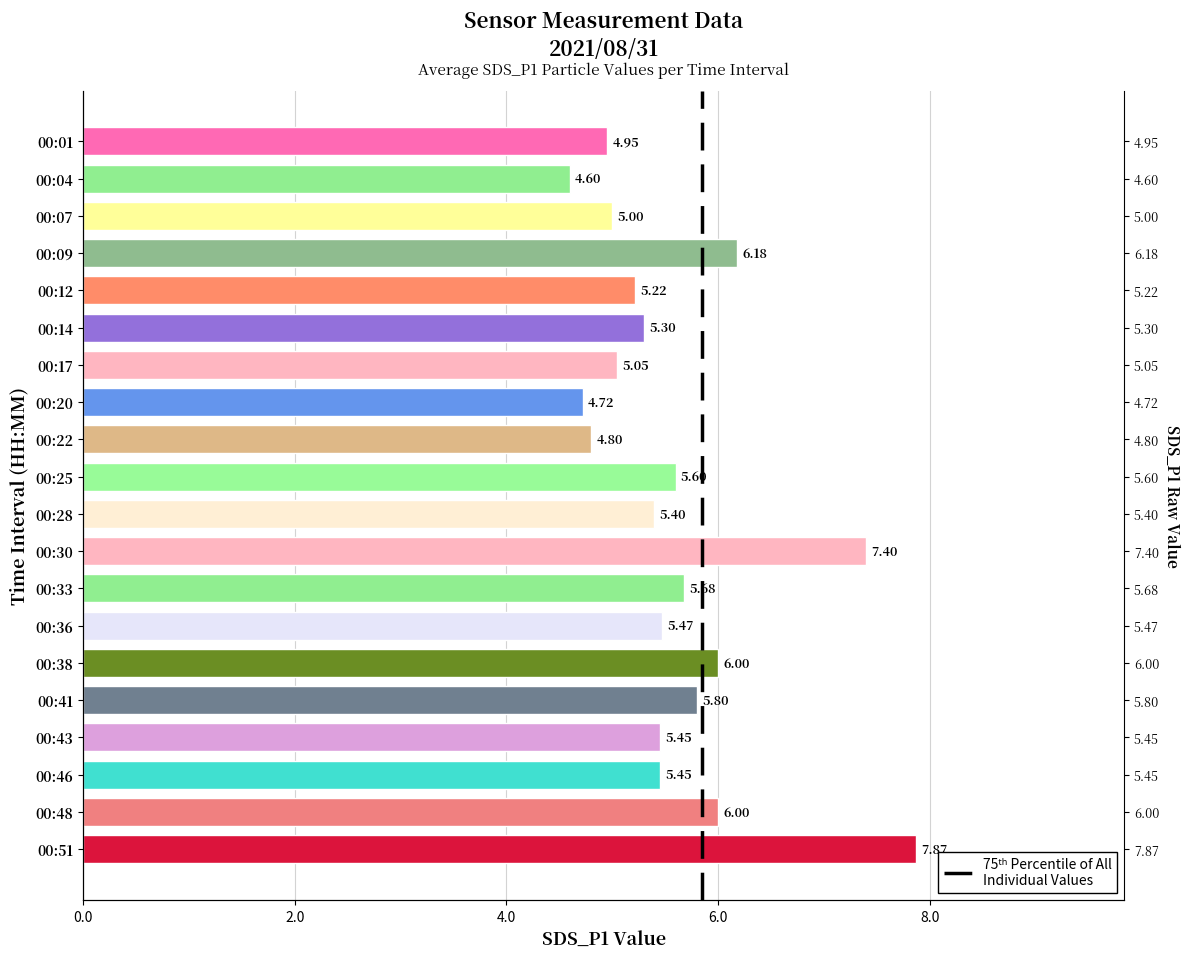

Between 2.0 and 0.0, which is larger?

2.0